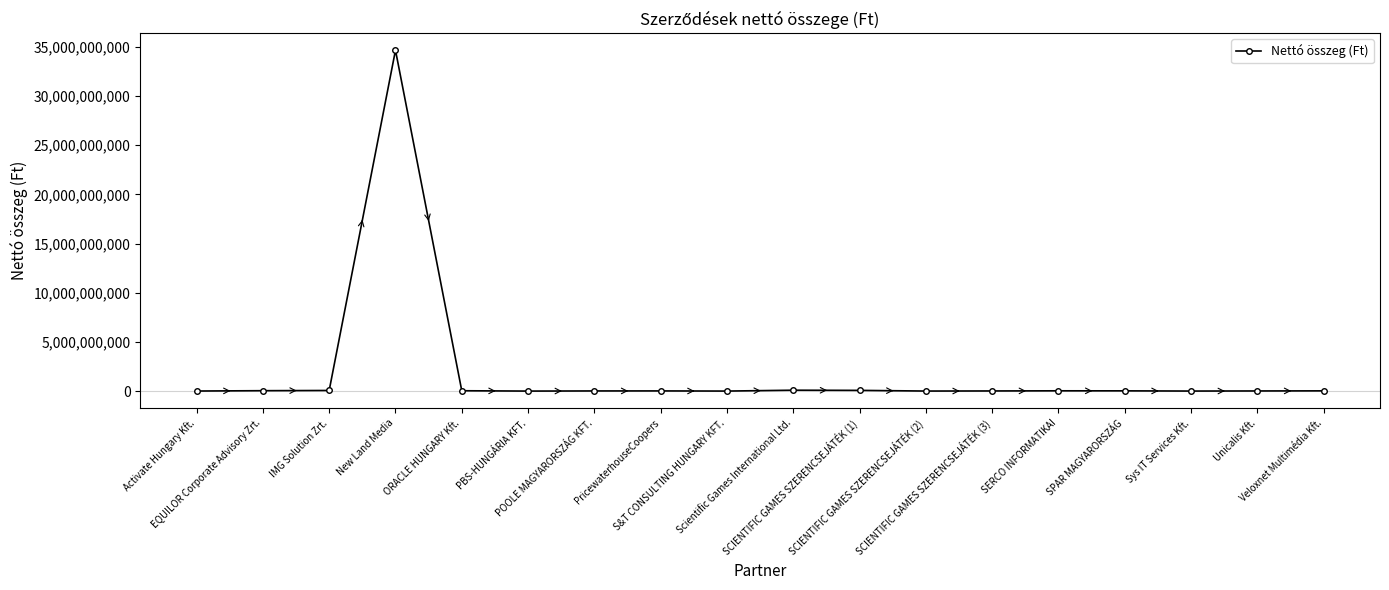

True or false: the data has more than 1 interior local peaks.

True